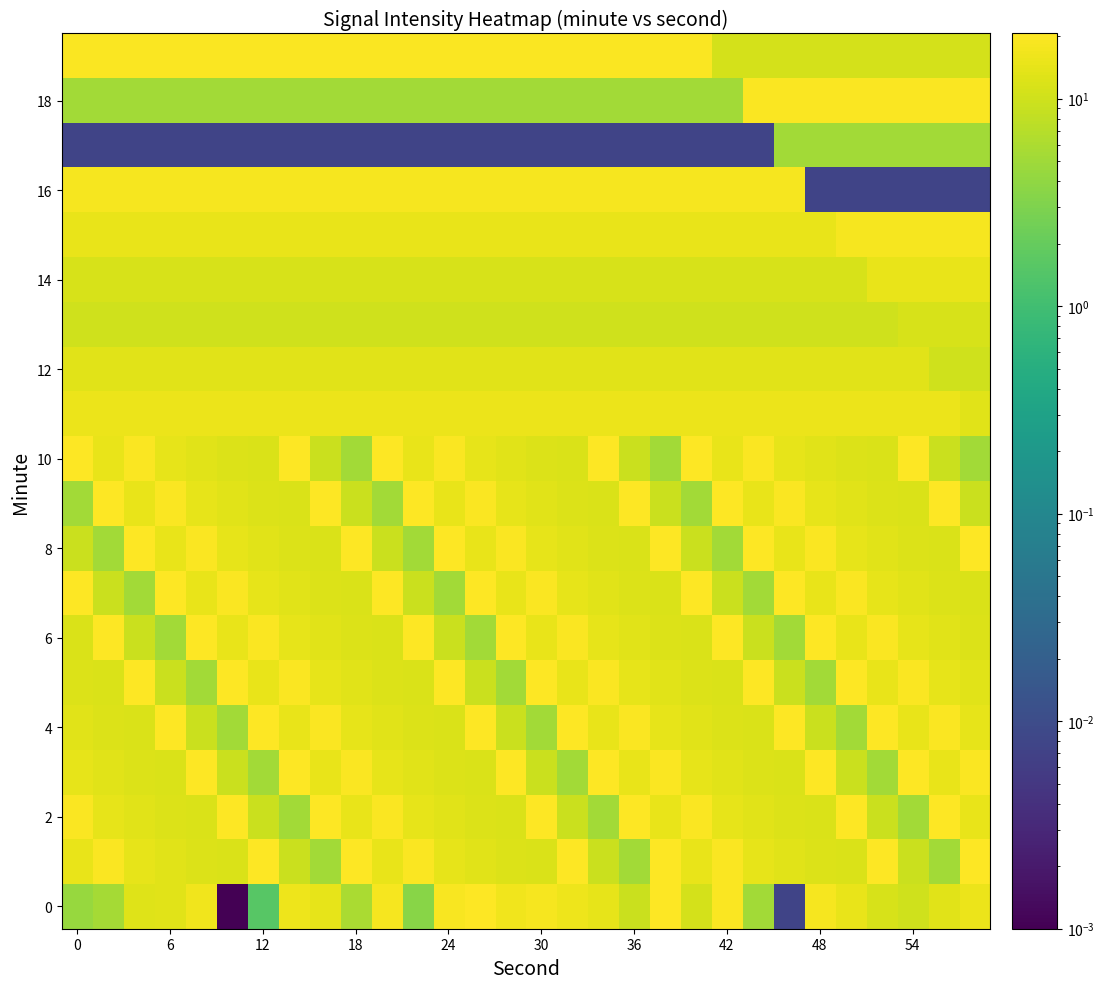

What is the maximum value shown in the chart?

20.6